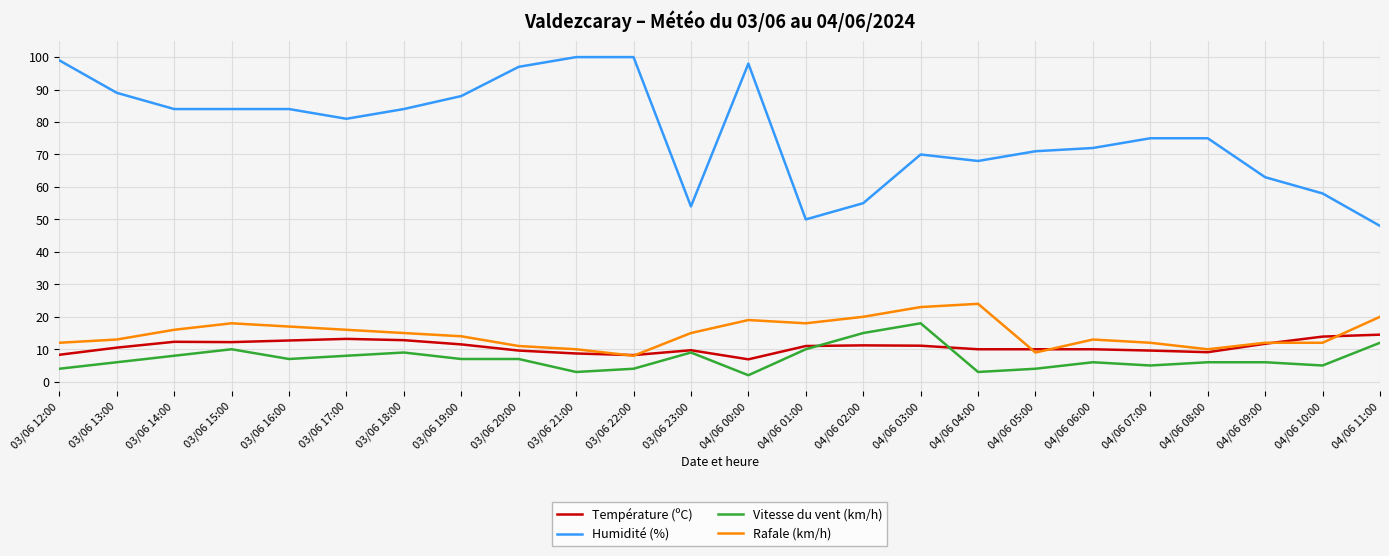

True or false: Vitesse du vent (km/h) and Rafale (km/h) intersect in this chart.

False